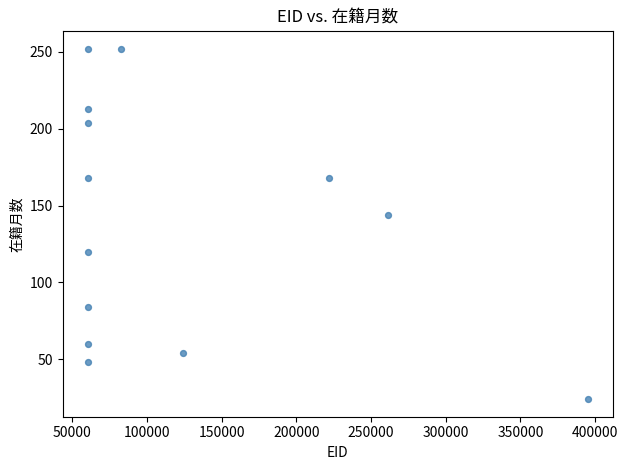

What Y value in the scatter plot is closest to 138?

144